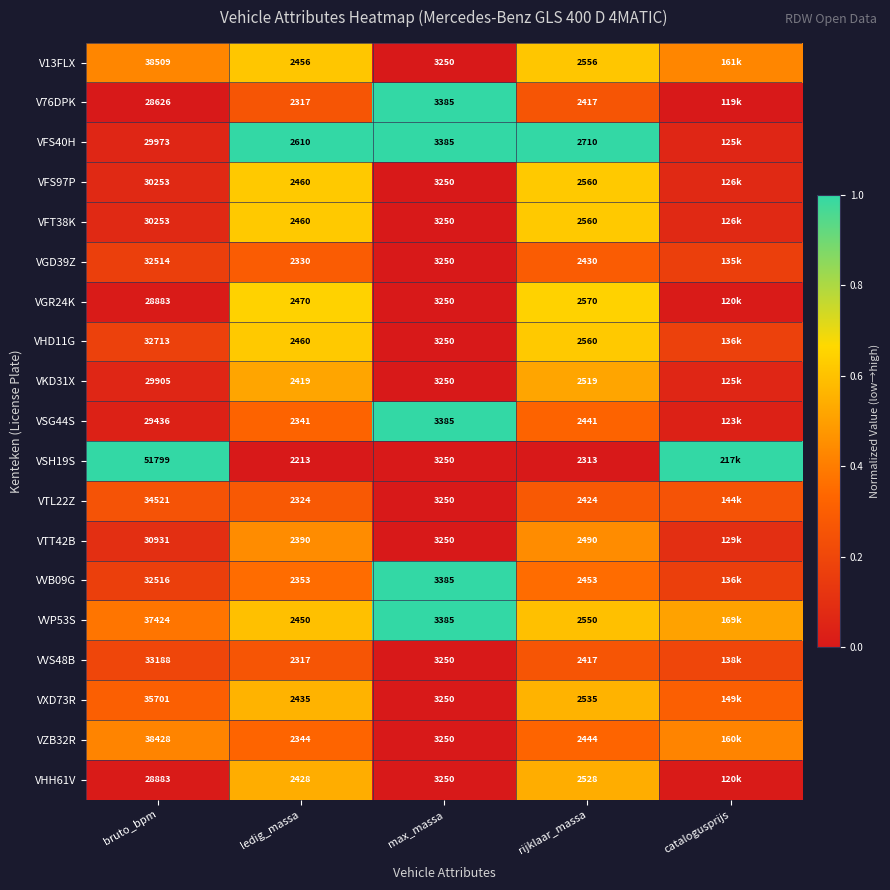

Is the value of V13FLX at bruto_bpm greater than the value of V76DPK at rijklaar_massa?

Yes